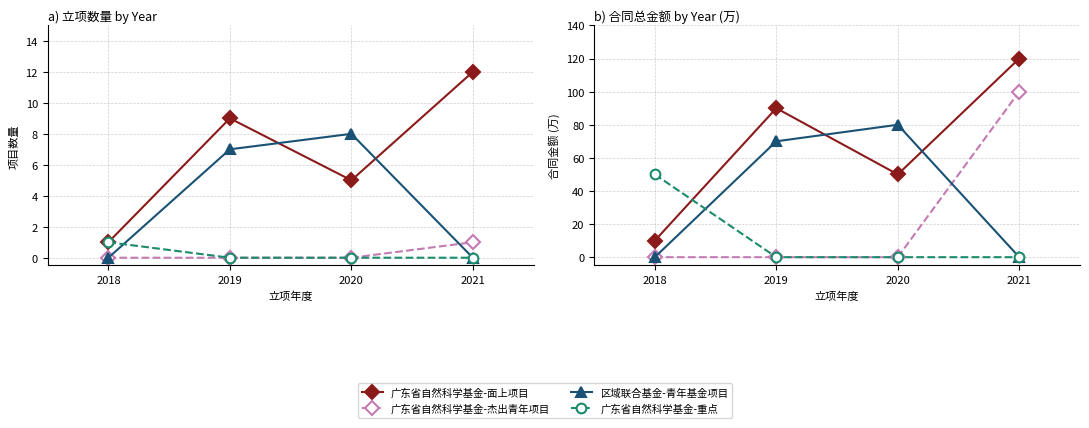

List the series in order of their overall mean, lowest first.

广东省自然科学基金-重点, 广东省自然科学基金-杰出青年项目, 区域联合基金-青年基金项目, 广东省自然科学基金-面上项目